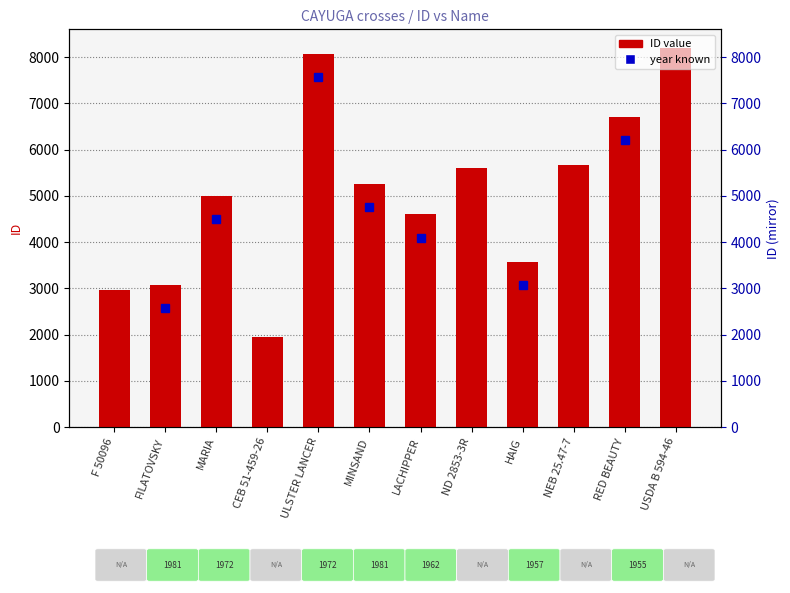

The value at HAIG is 3575. True or false?

True